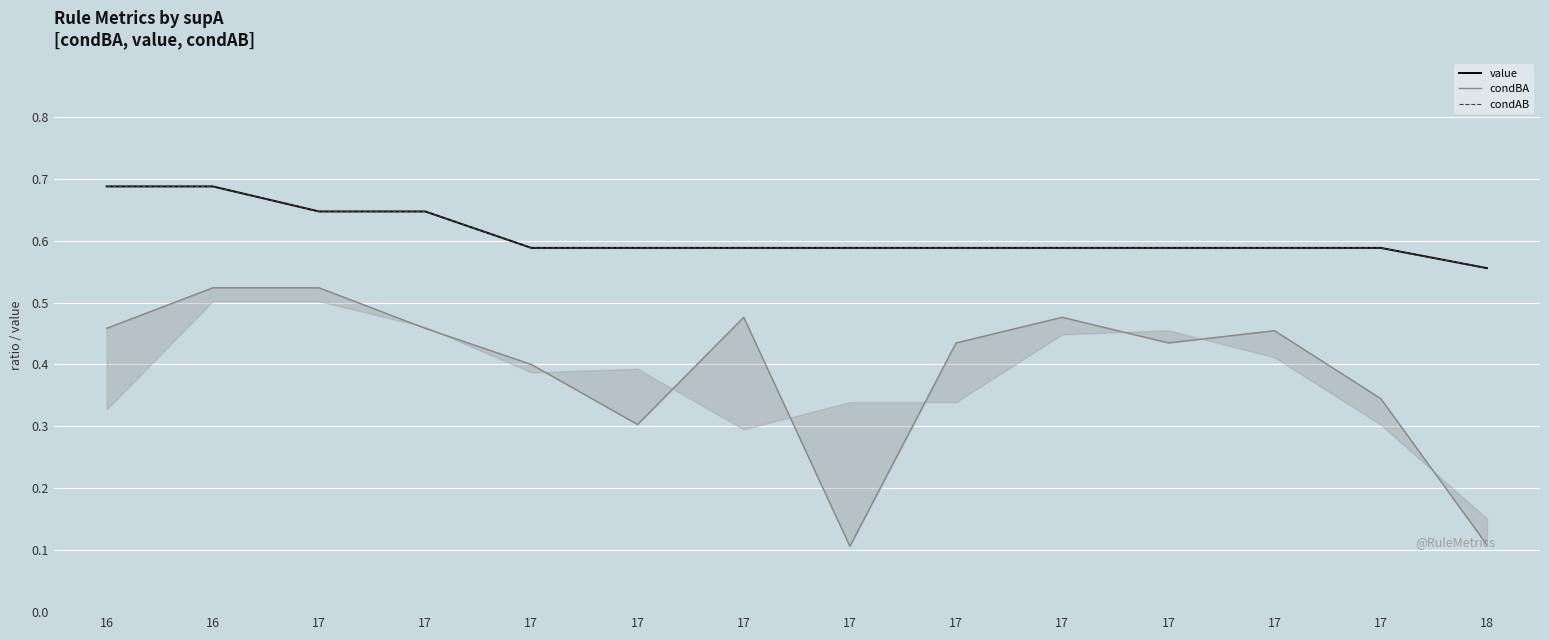

What value does the condBA series have at 17?

0.4